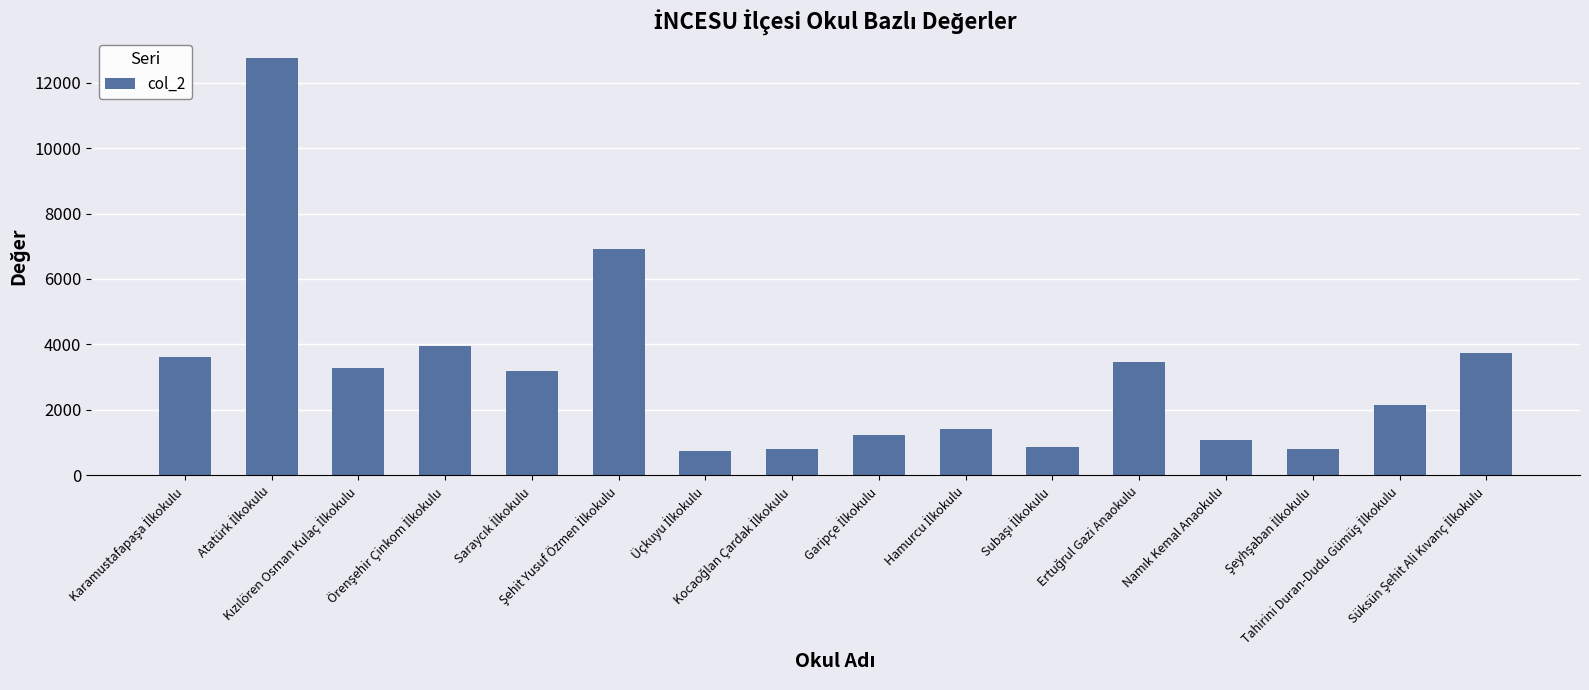

What is the maximum value shown in the chart?

12744